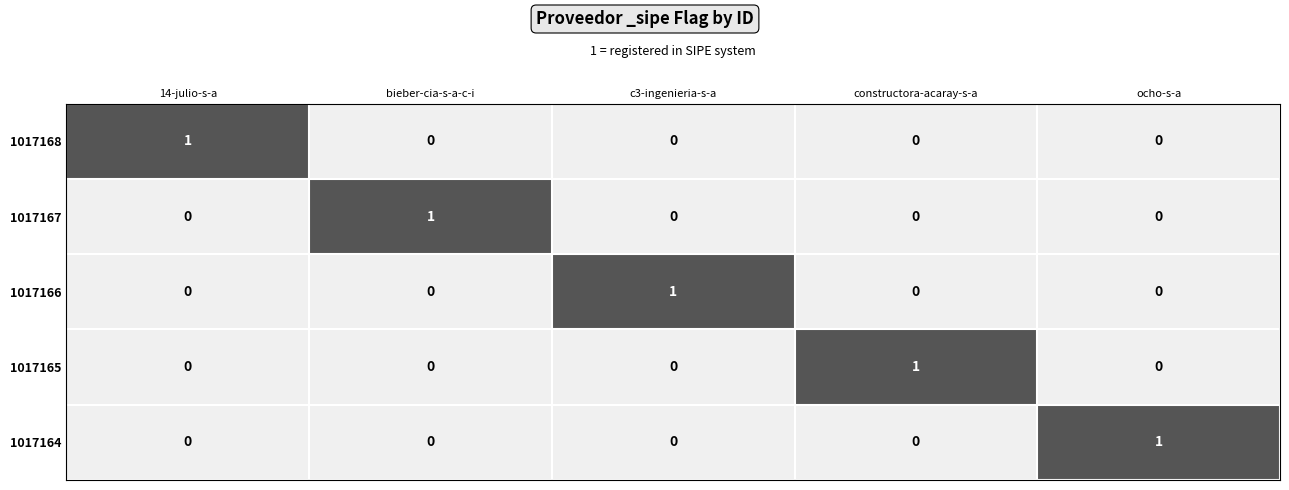

The 1017166 series shows 0 at c3-ingenieria-s-a. True or false?

False